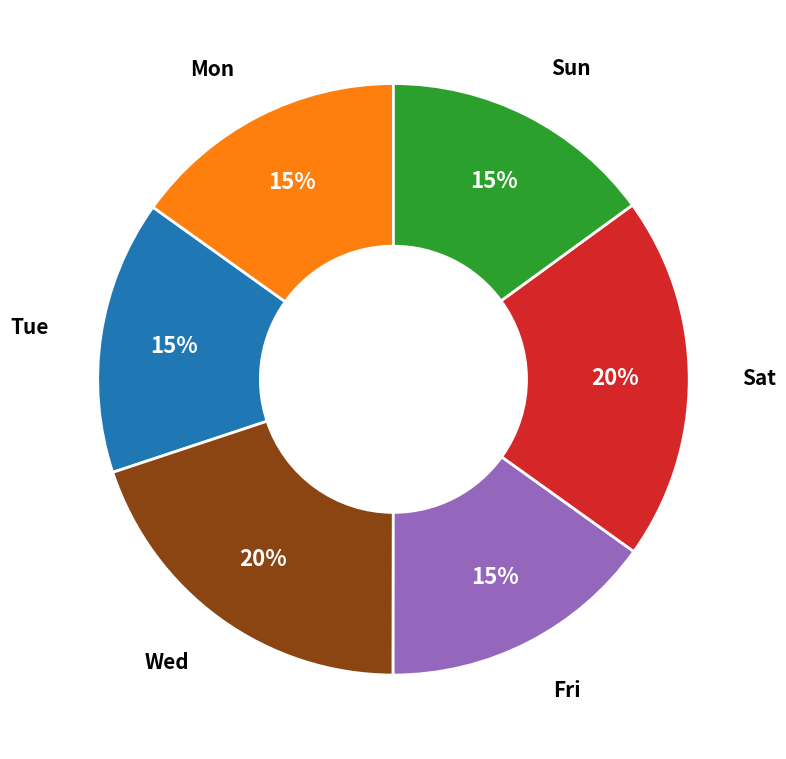

To the nearest percent, what is the difference between the largest and smallest slice percentages?

5%